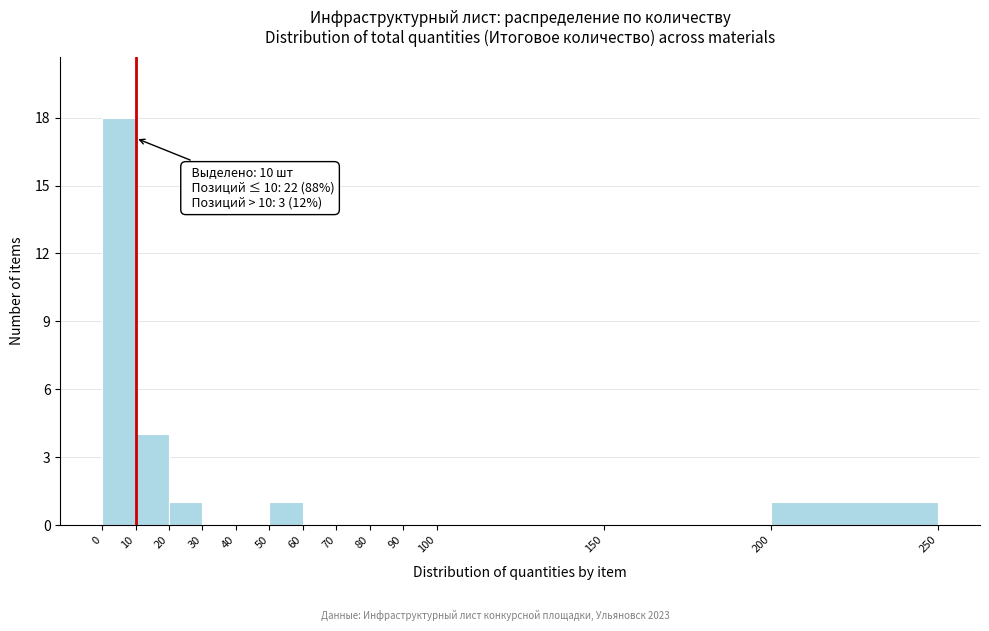

Which range on the x-axis has the tallest bar?

0 to 10